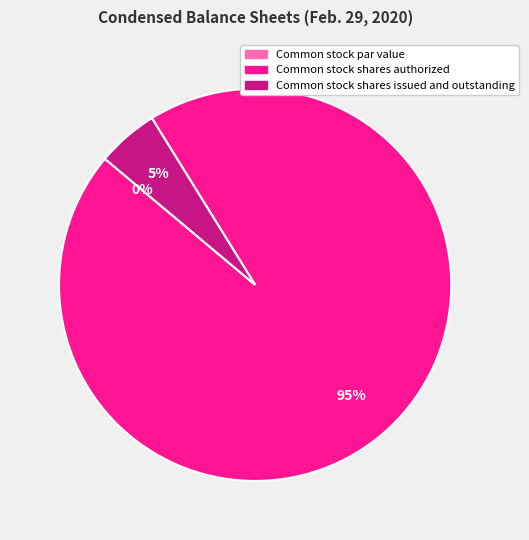

What is the total percentage of Common stock par value and Common stock shares authorized?

94.9%